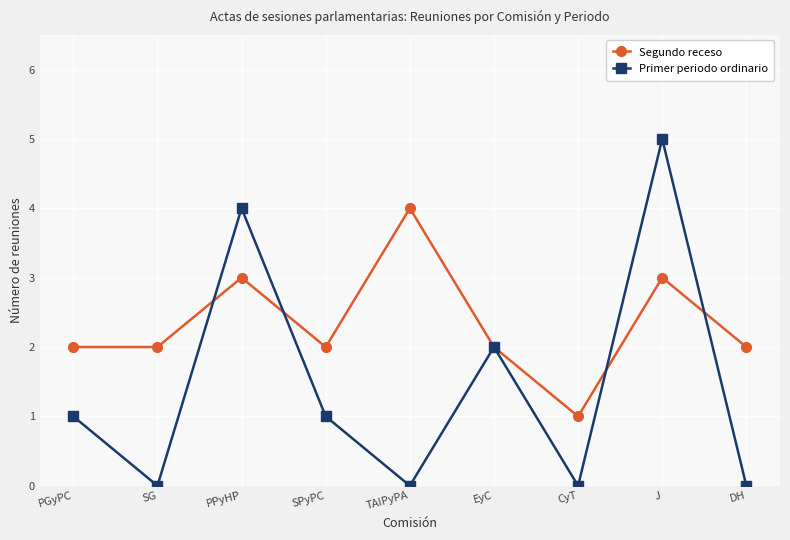

Reading left to right, transcribe all the data shown in this chart.

Segundo receso: PGyPC=2	SG=2	PPyHP=3	SPyPC=2	TAIPyPA=4	EyC=2	CyT=1	J=3	DH=2
Primer periodo ordinario: PGyPC=1	SG=0	PPyHP=4	SPyPC=1	TAIPyPA=0	EyC=2	CyT=0	J=5	DH=0